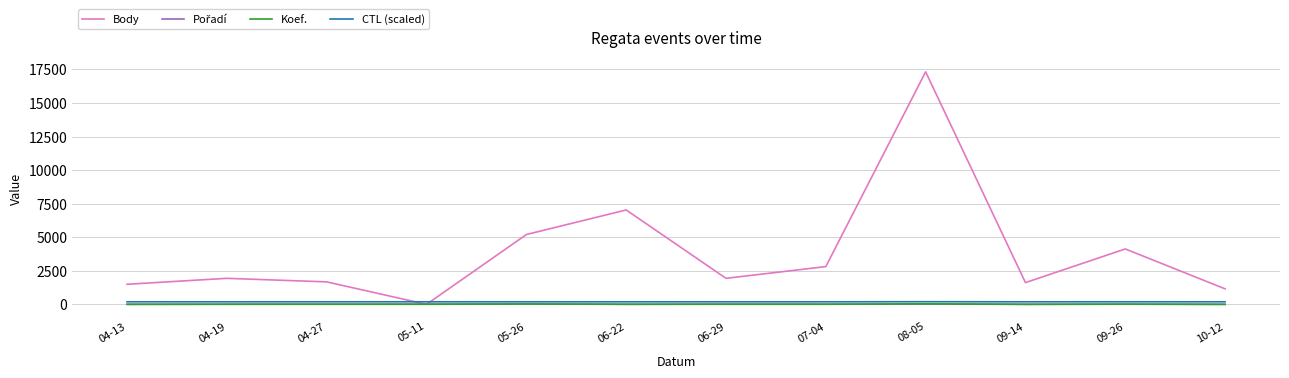

What is the minimum value for CTL (scaled)?

191.1